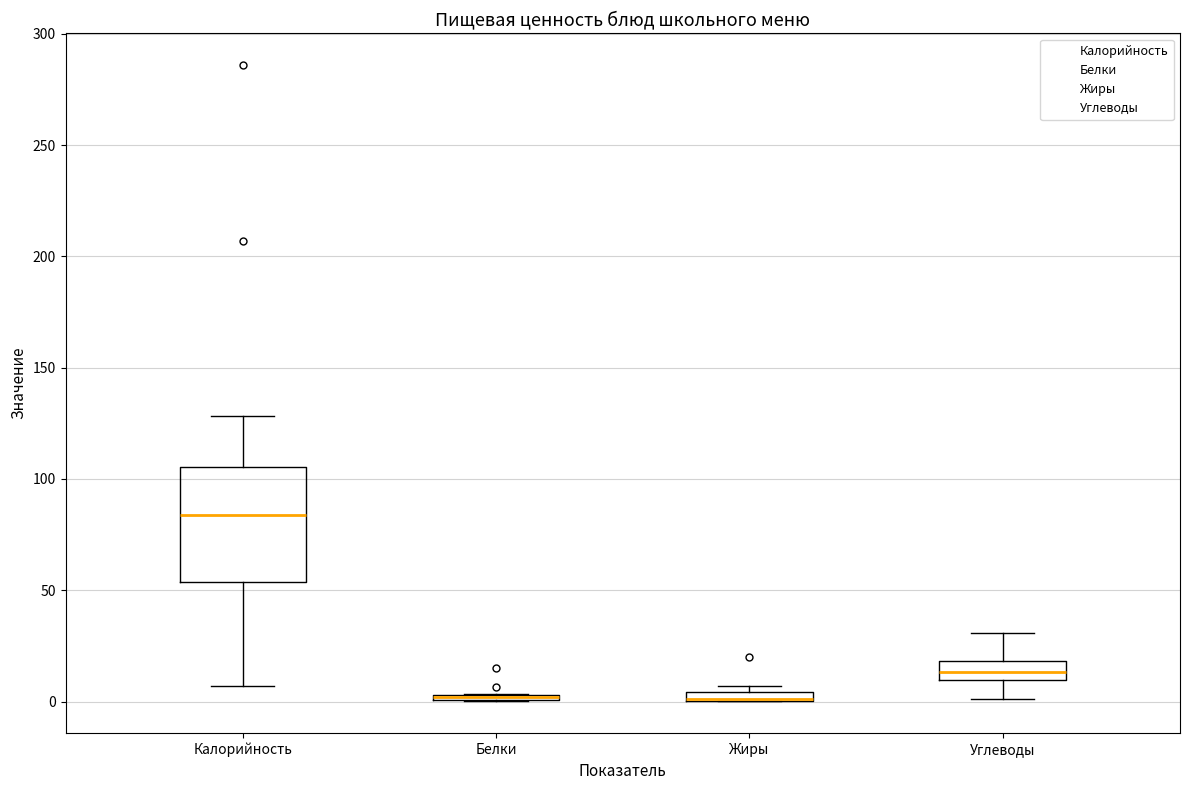

Where is the lower edge of the box for Жиры on the y-axis? The values are not printed on the chart, so give them approximately, as read against the axis.

0